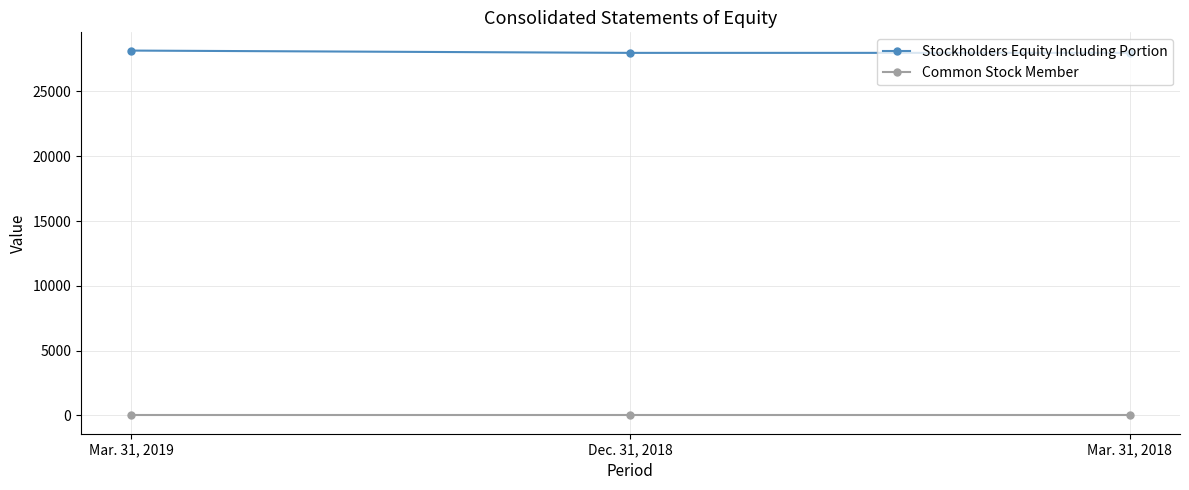

List the series in order of their peak value, highest first.

Stockholders Equity Including Portion, Common Stock Member